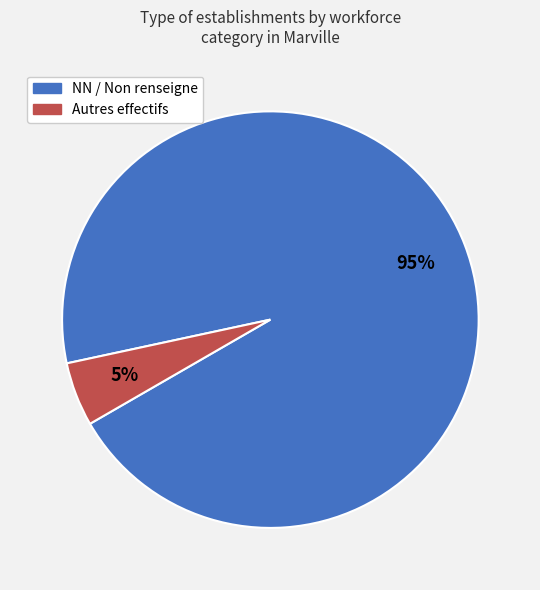

Combined, do Autres effectifs and NN / Non renseigne account for over 50%?

Yes